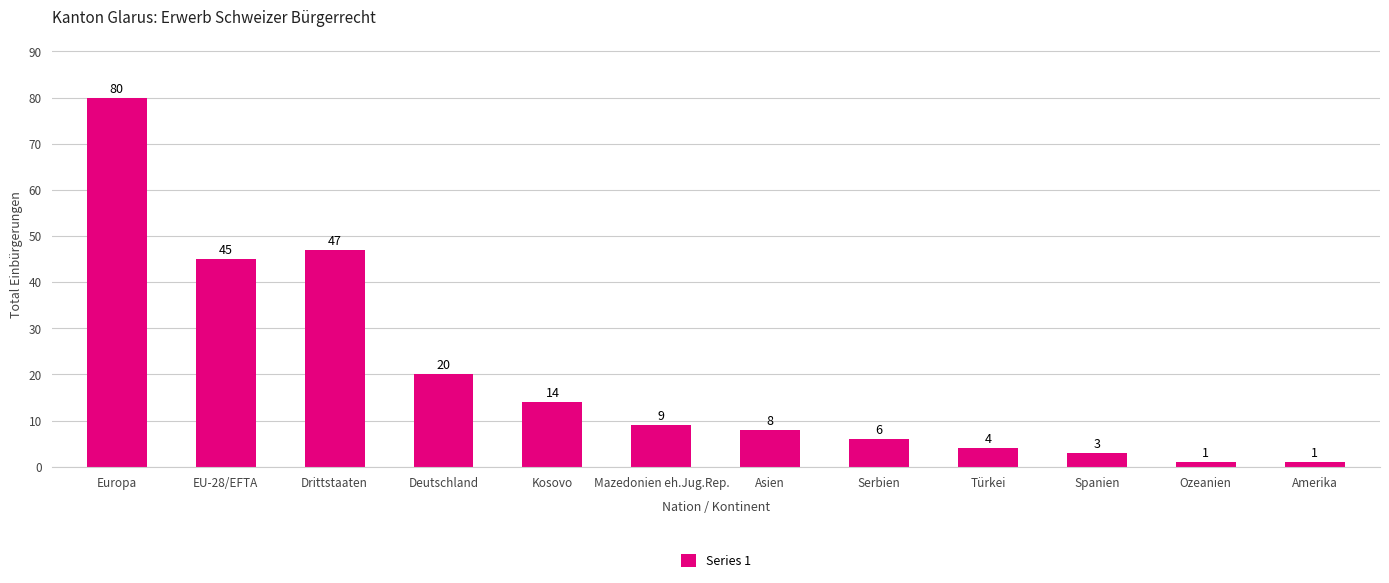

What is the label of the 10th bar from the right?

Drittstaaten